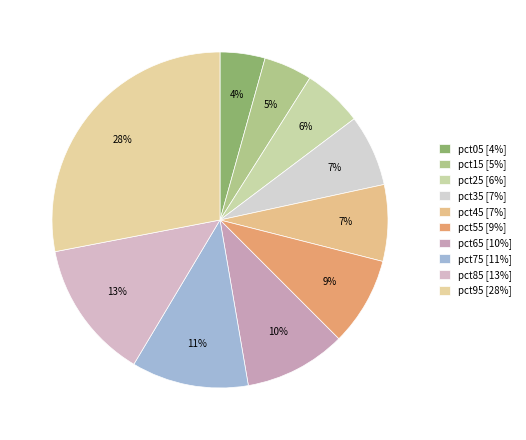

Count the number of slices in the pie.

10